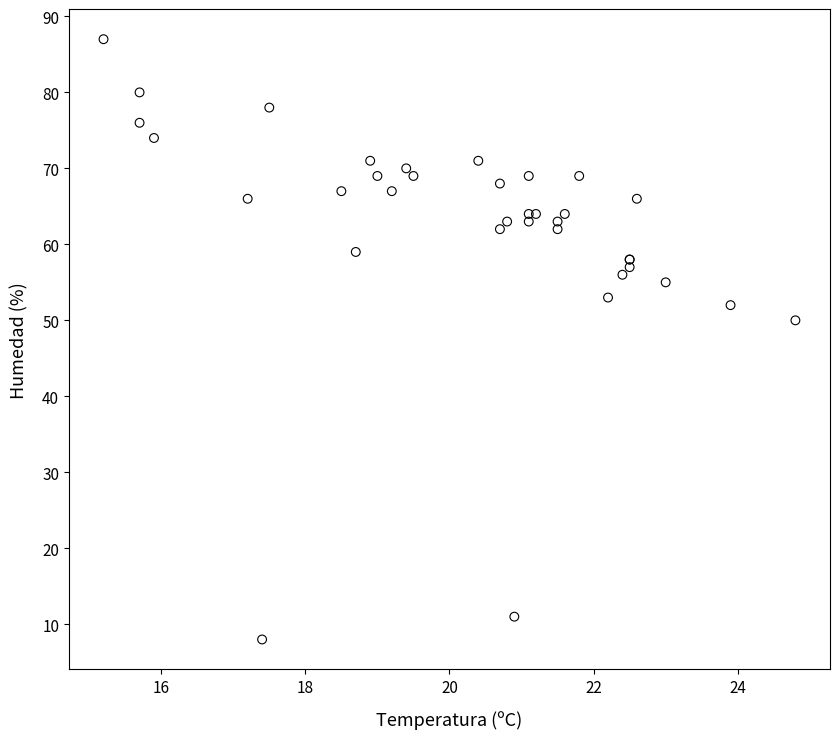

What Y value in the scatter plot is closest to 47?

50